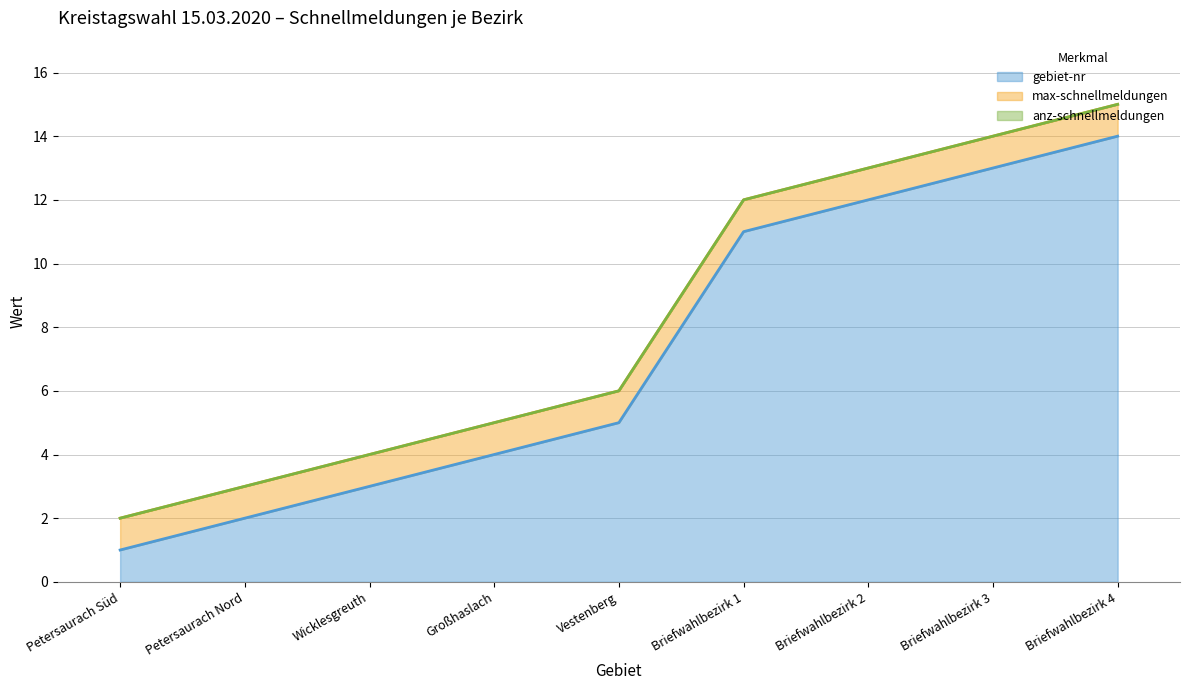

What is the maximum value shown in the chart?

14